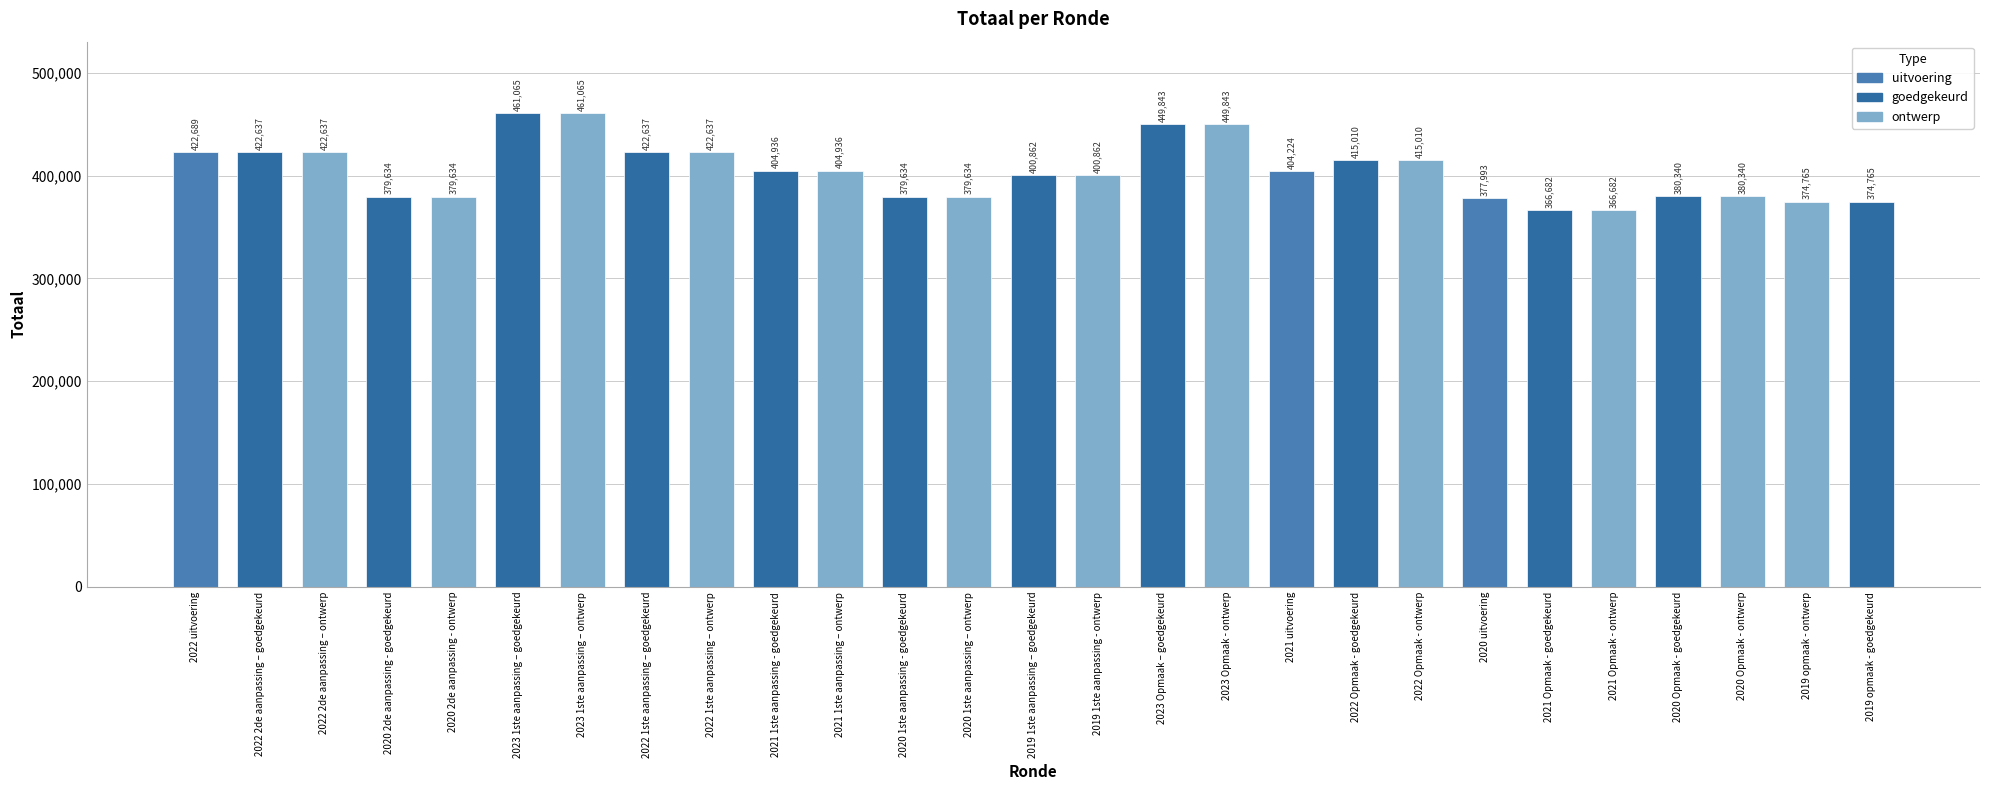

What is the label of the 16th bar from the left?

2023 Opmaak – goedgekeurd